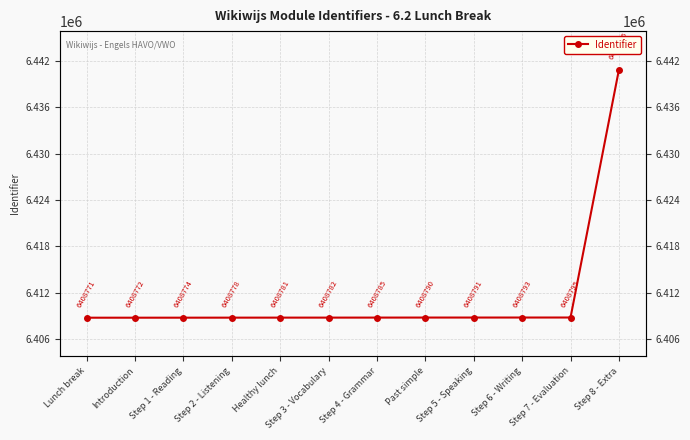

What is the sum of the values at Healthy lunch and Step 6 - Writing?

12817574